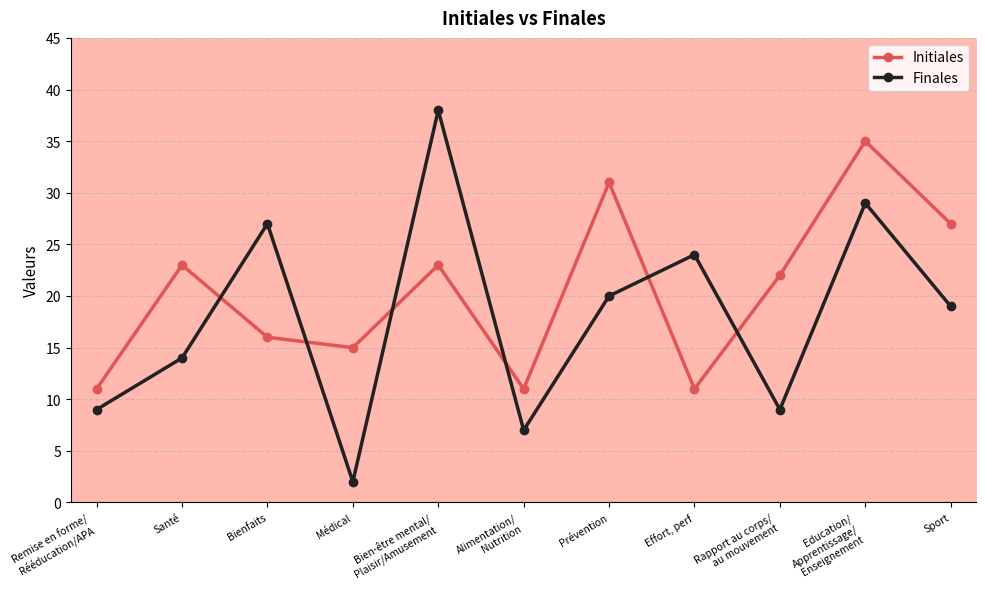

How many interior local peaks does the Finales series have?

4